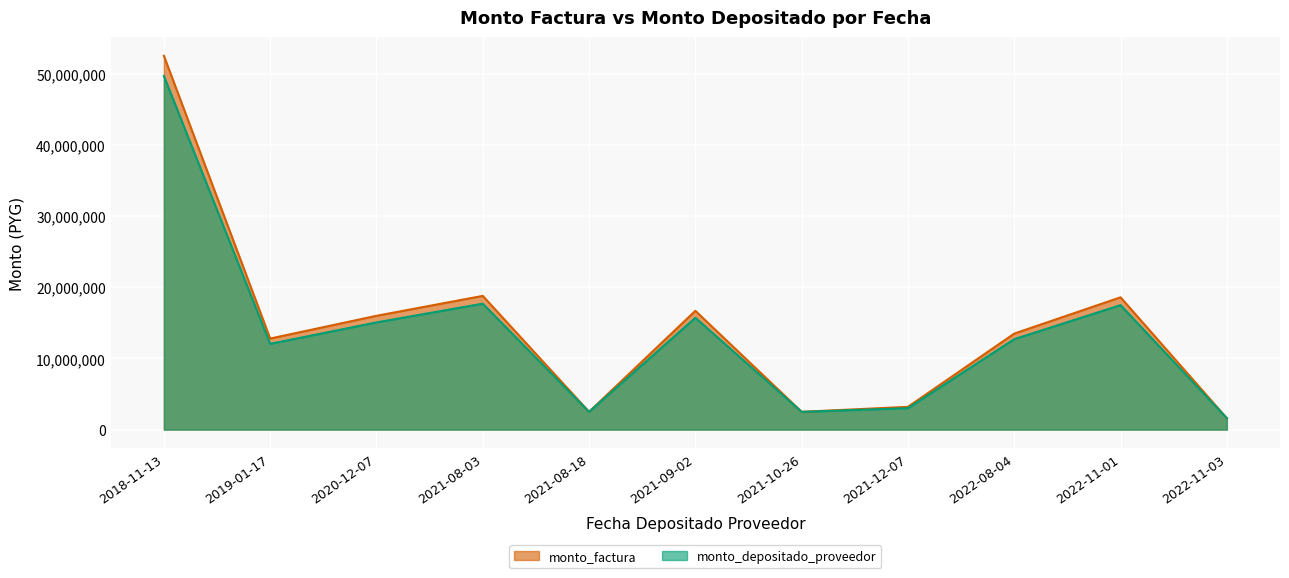

Which series has the largest range (max minus min)?

monto_factura